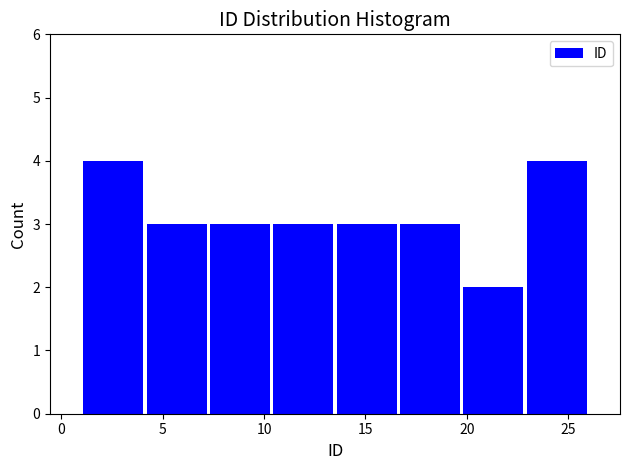

What is the height of the bar covering 20.0 to 23.0 on the x-axis? Neither the bar edges nor the heights are printed on the chart, so give them approximately, as read against the axes.

2